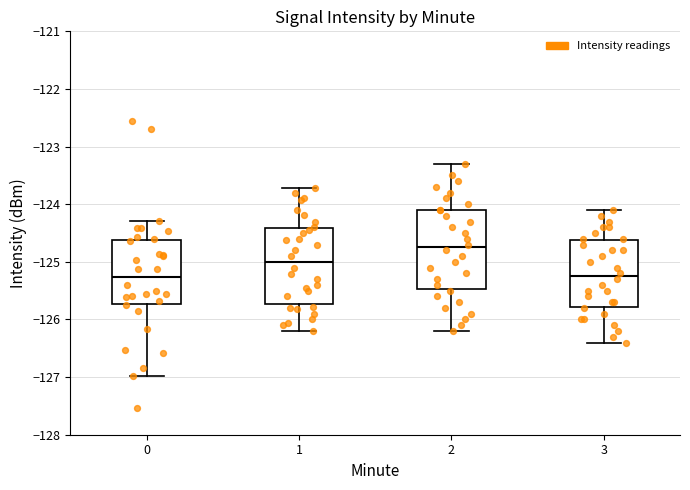

Where is the upper edge of the box at x = 2 on the y-axis? The values are not printed on the chart, so give them approximately, as read against the axis.

-124.1